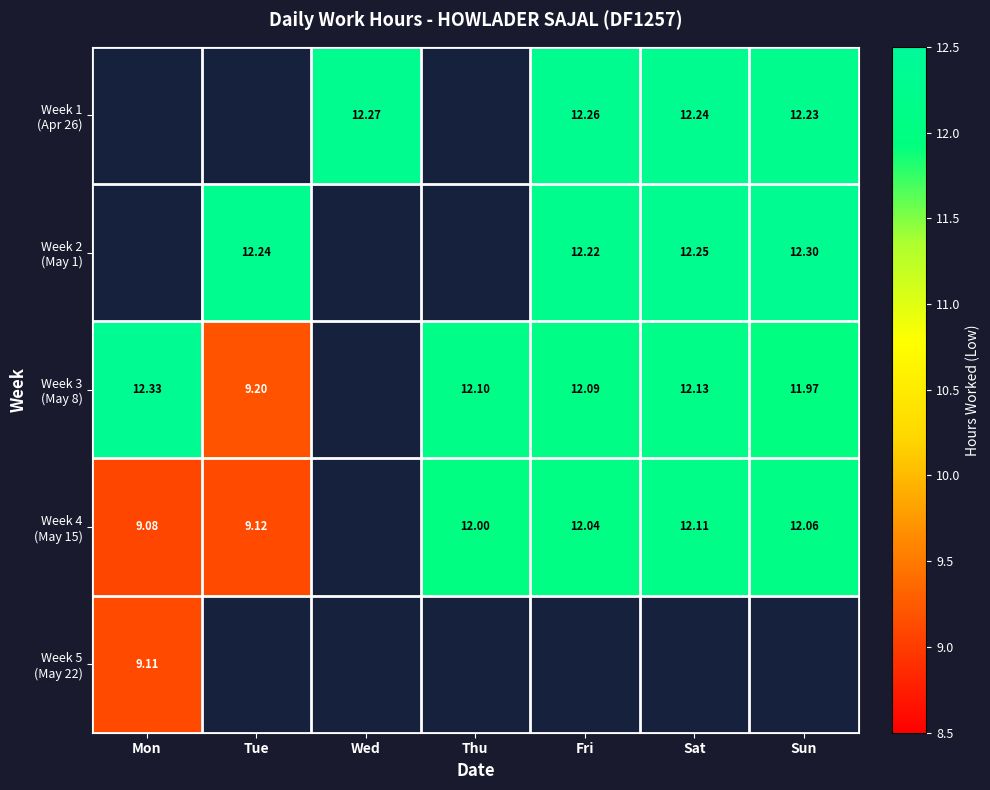

Is it true that Week 3 (May 8) equals 12.1 at Sat?

True